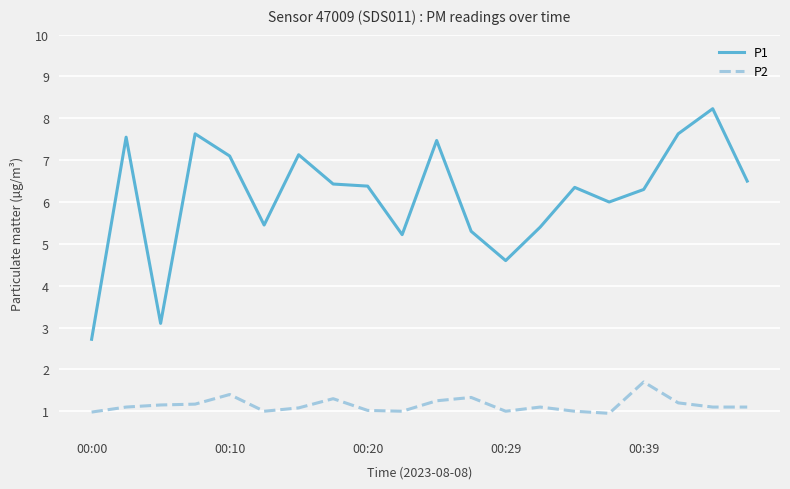

What is the difference between the maximum and minimum values in the P1 series?

5.5